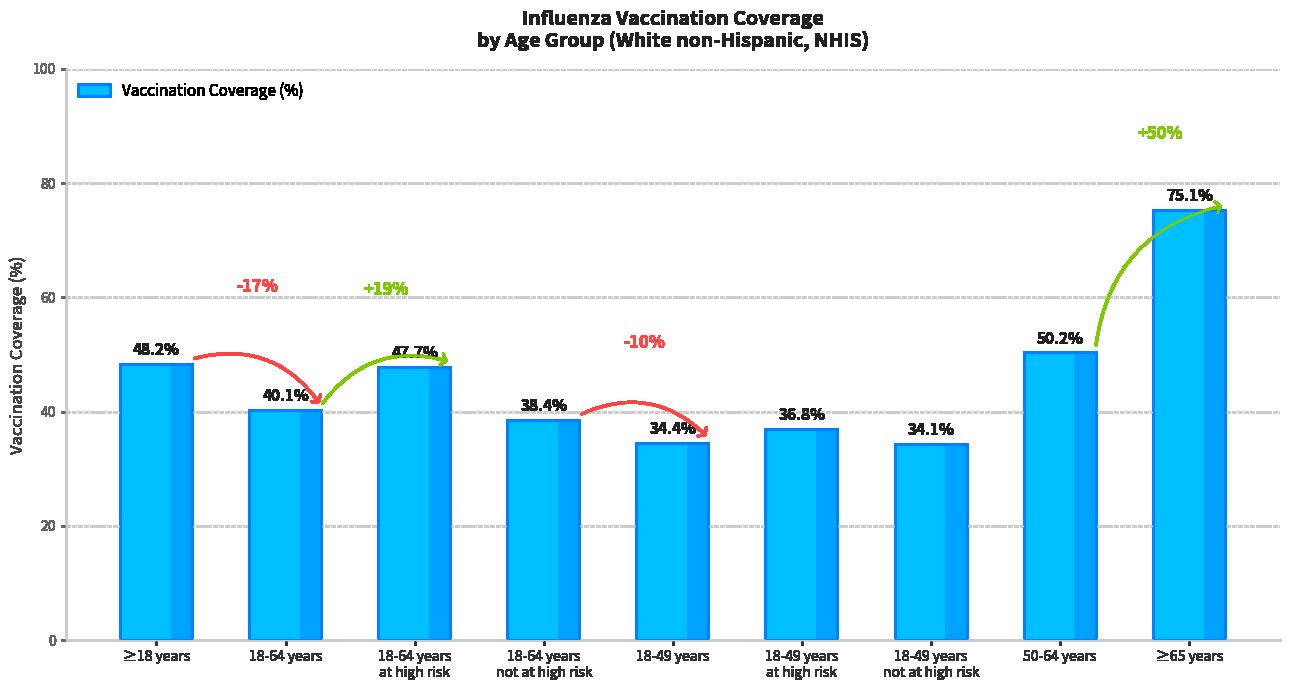

The chart shows a value of 50.2 at 50-64 years. True or false?

True